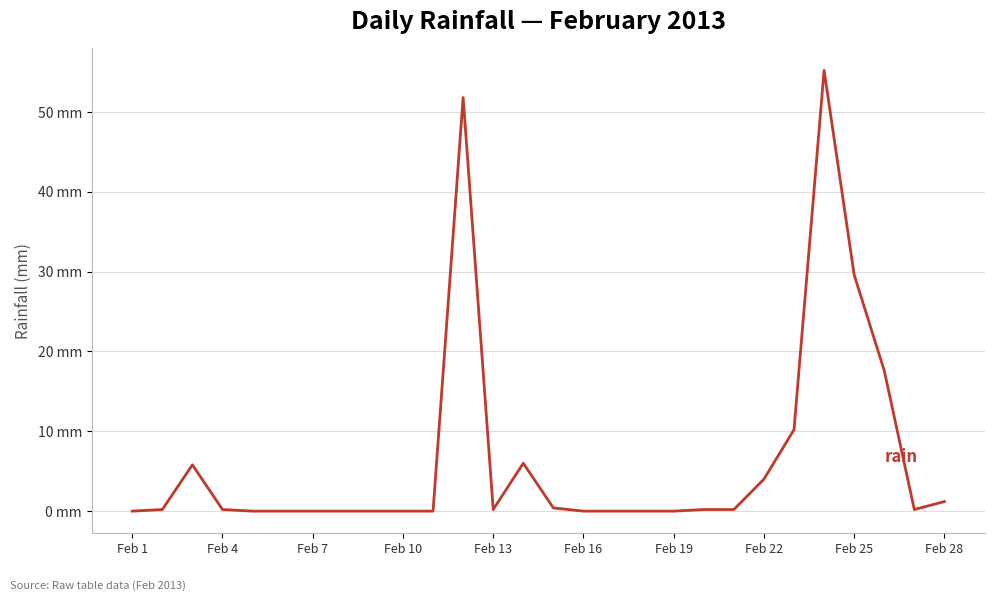

Does the chart display data point markers on the line(s)?

No